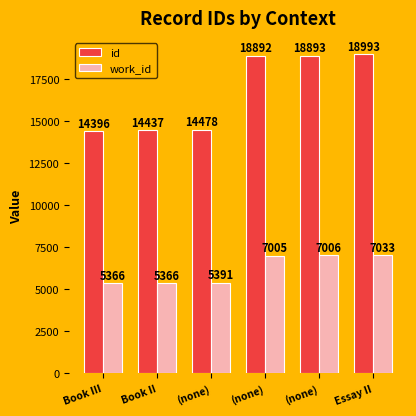

Are the bars grouped side by side (vs. stacked)?

Yes